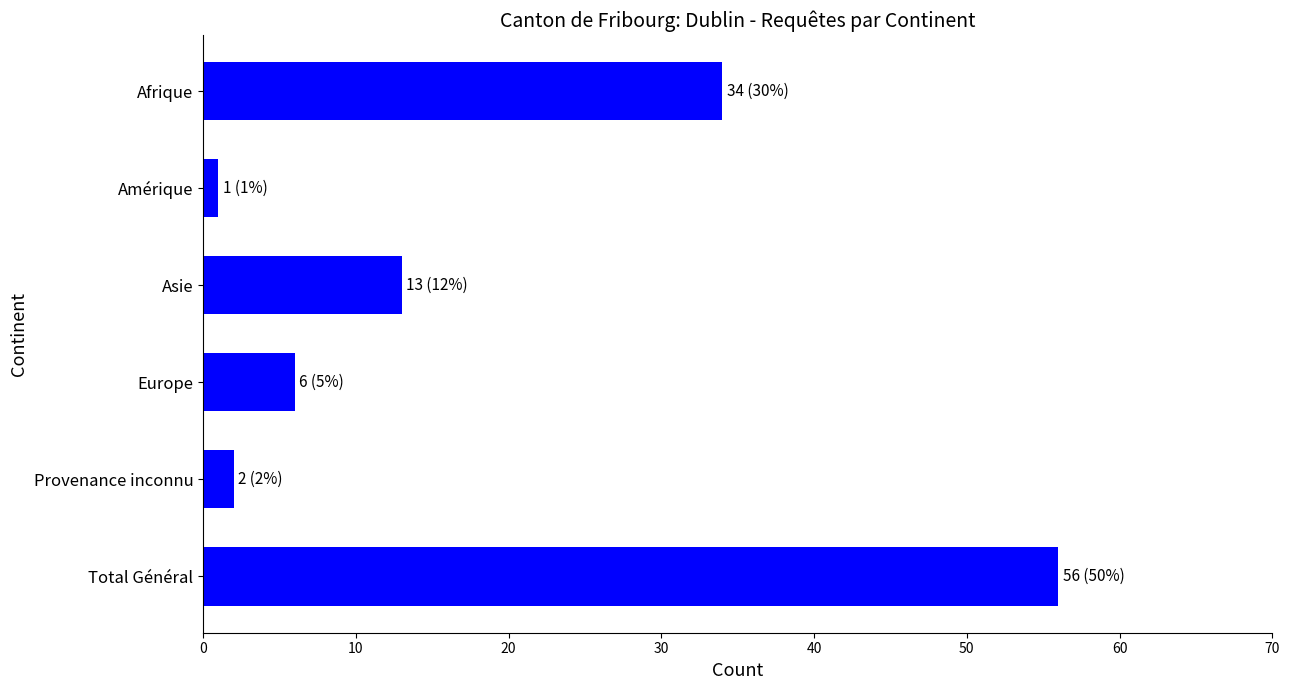

What is the maximum value shown in the chart?

56